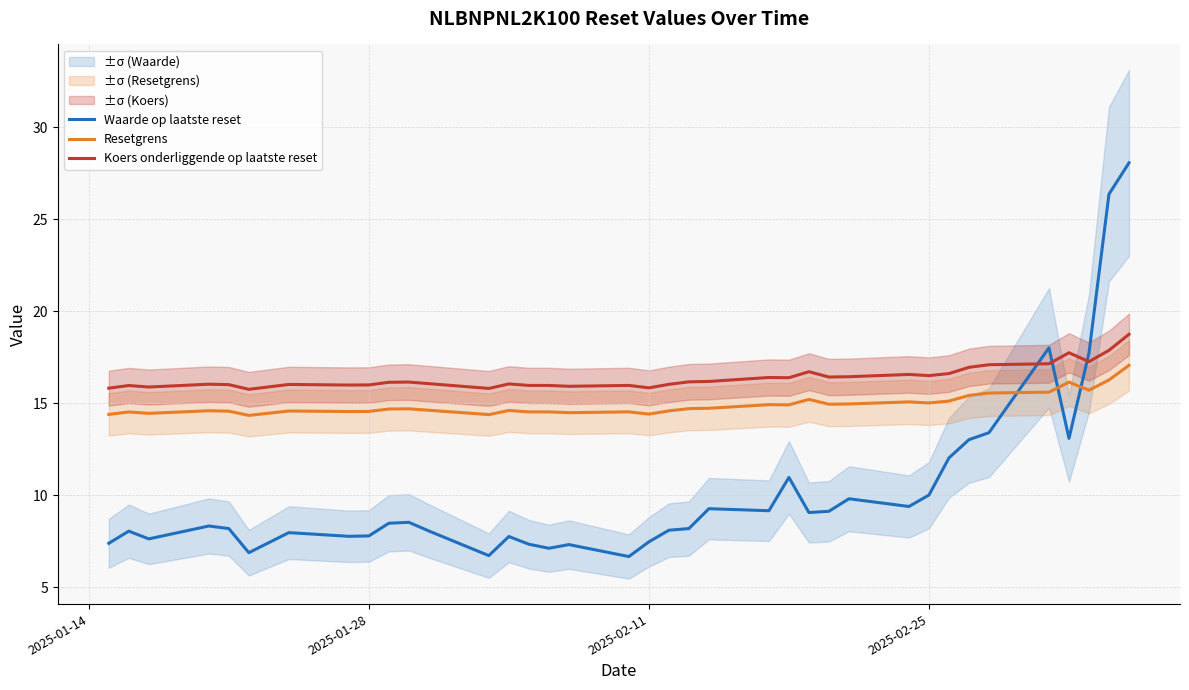

What is the maximum value for Waarde op laatste reset?

28.1